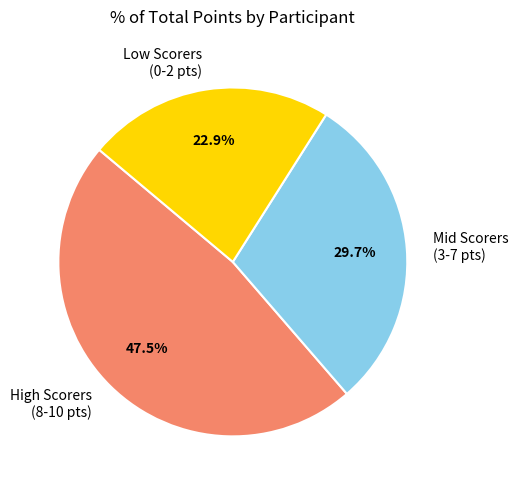

Count the number of slices in the pie.

3